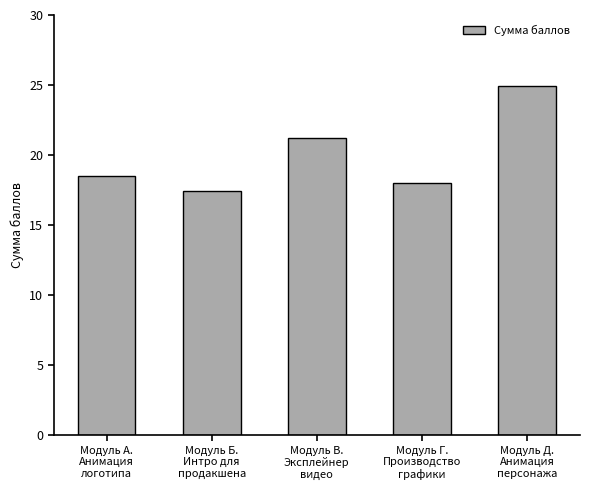

What position from the left is Модуль Д.
Анимация
персонажа?

5